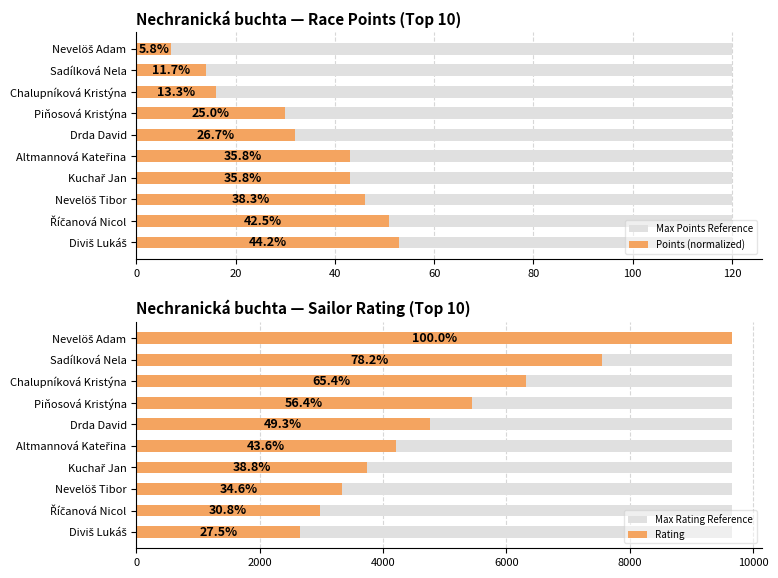

What is the minimum value for Points (normalized)?

7.0